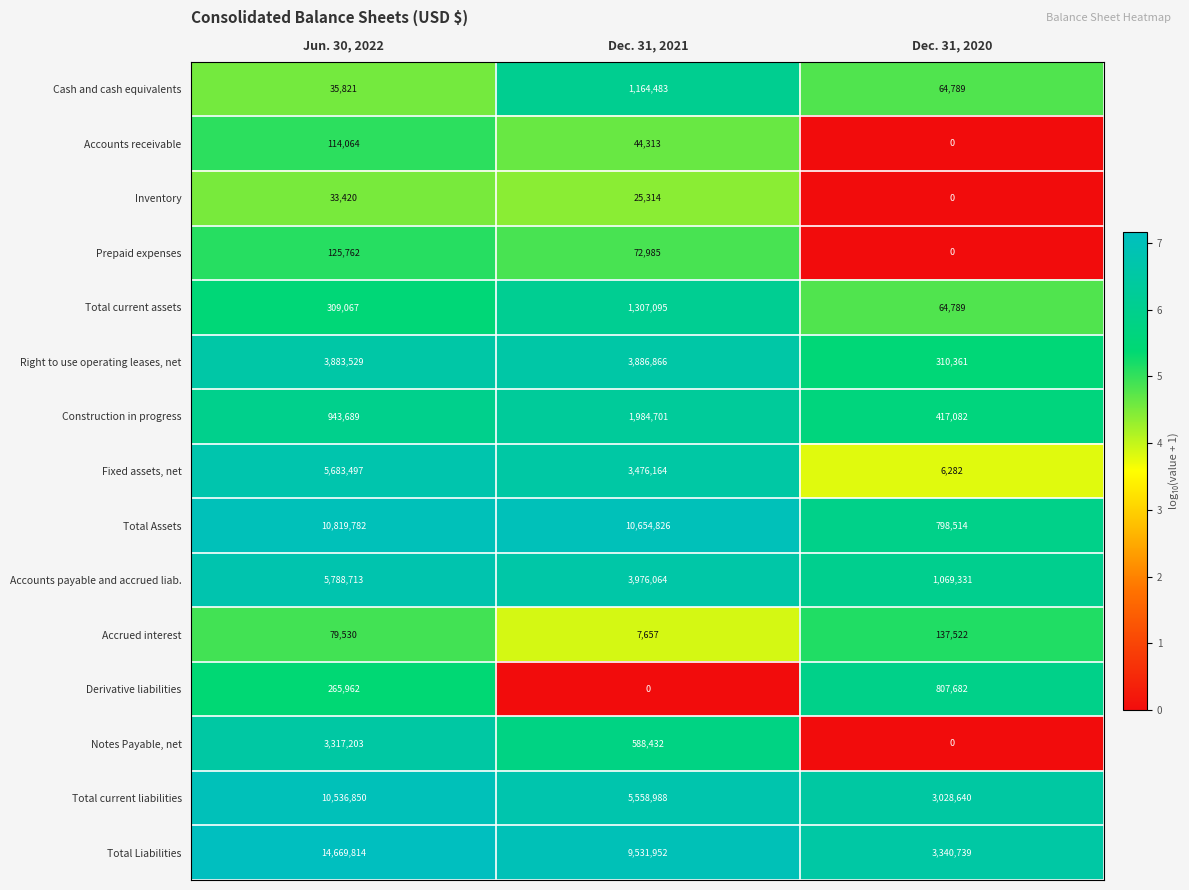

Between Jun. 30, 2022 and Dec. 31, 2021, which series saw the biggest shift?

Total Liabilities